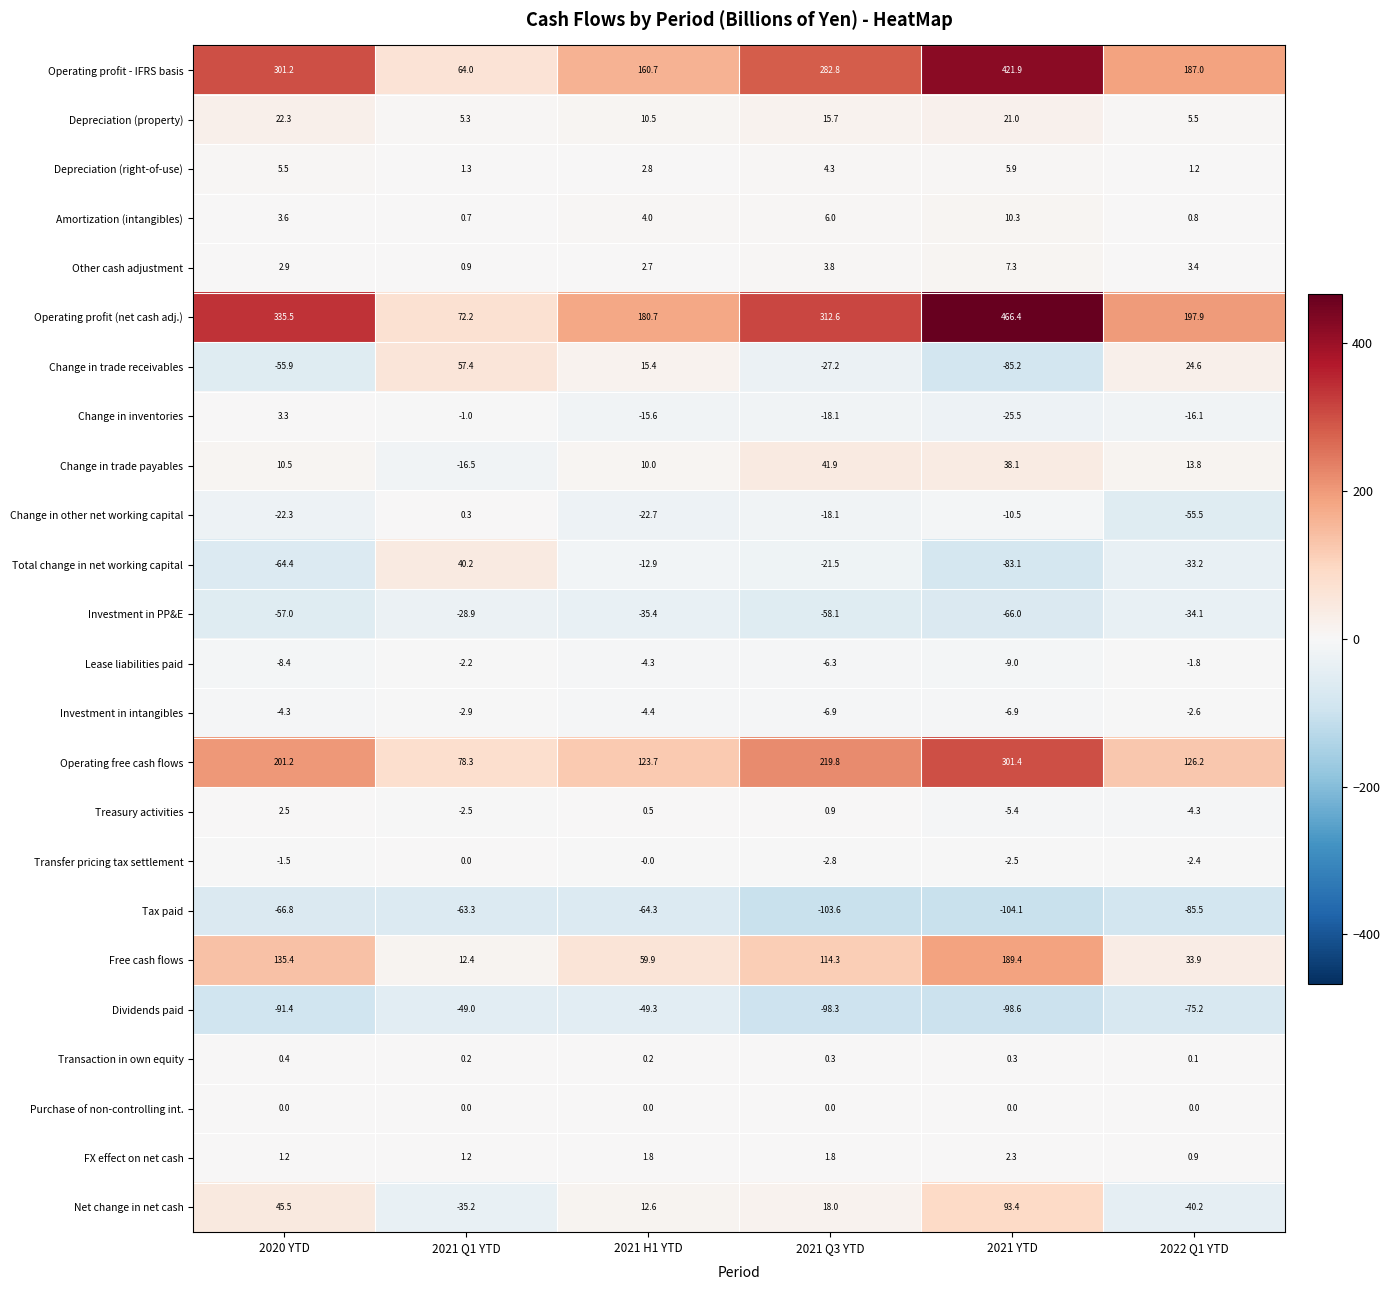

Which series changed the most between 2021 Q3 YTD and 2022 Q1 YTD?

Operating profit (net cash adj.)